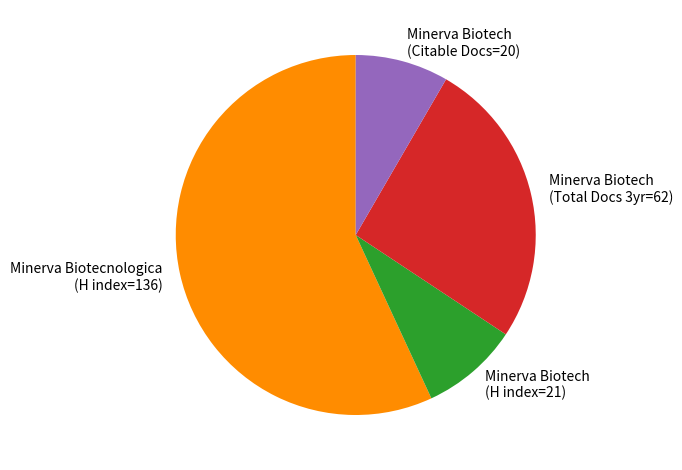

Which slice is the largest?

Minerva Biotecnologica (H index=136)